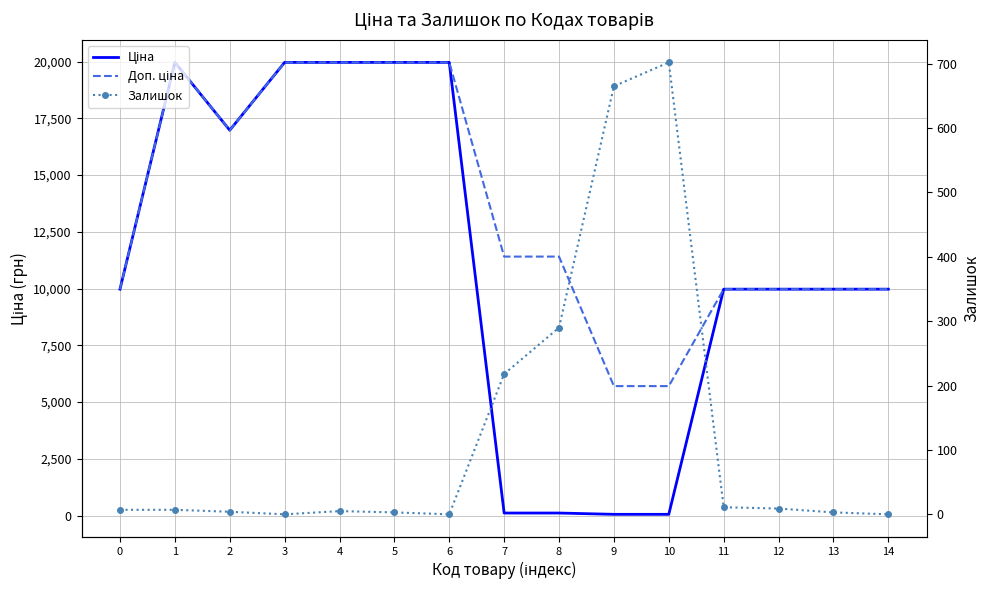

How many values in the Залишок series exceed 7?

6